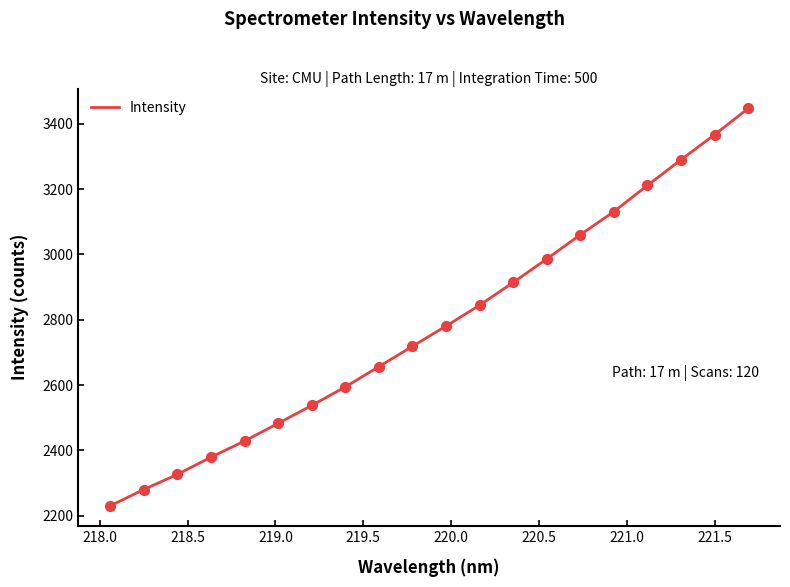

What is the difference between the maximum and minimum values?

1216.4